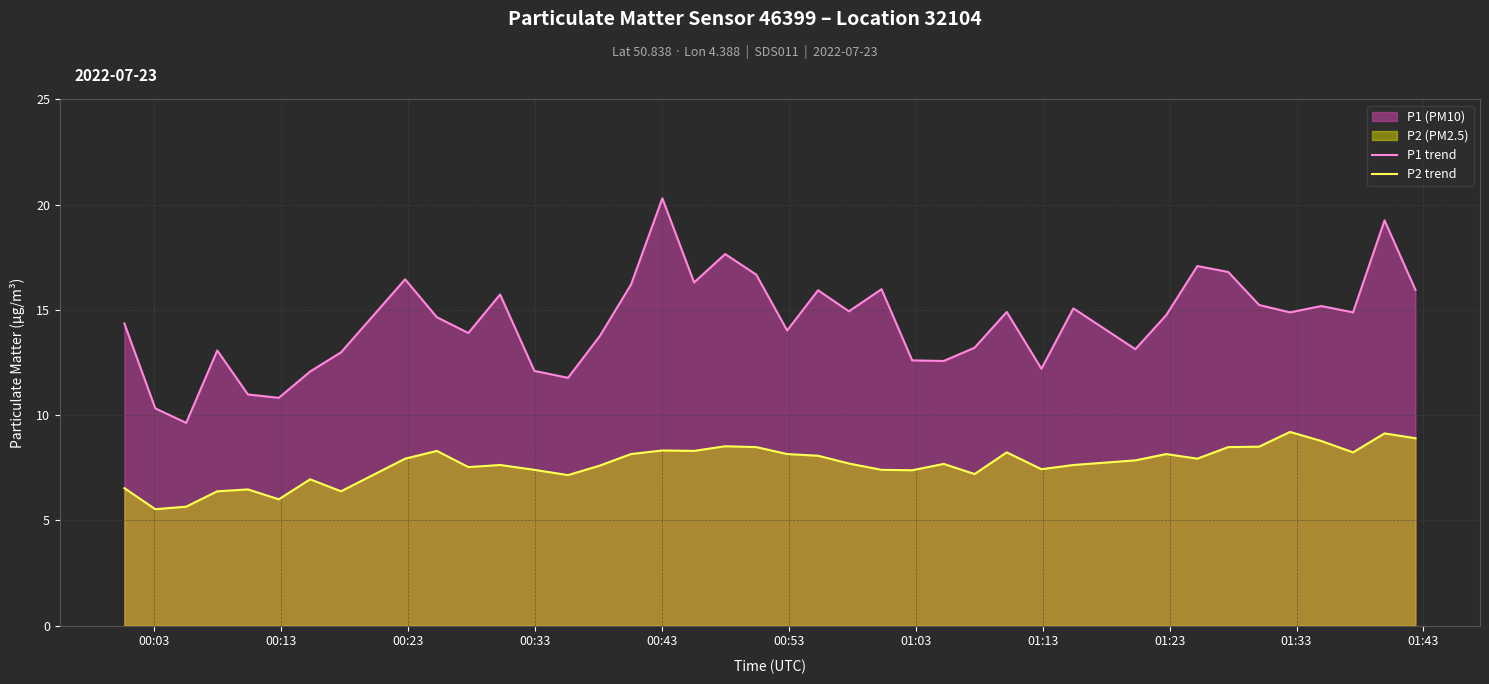

Rank the series by their maximum value, from highest to lowest.

P1 trend, P2 trend